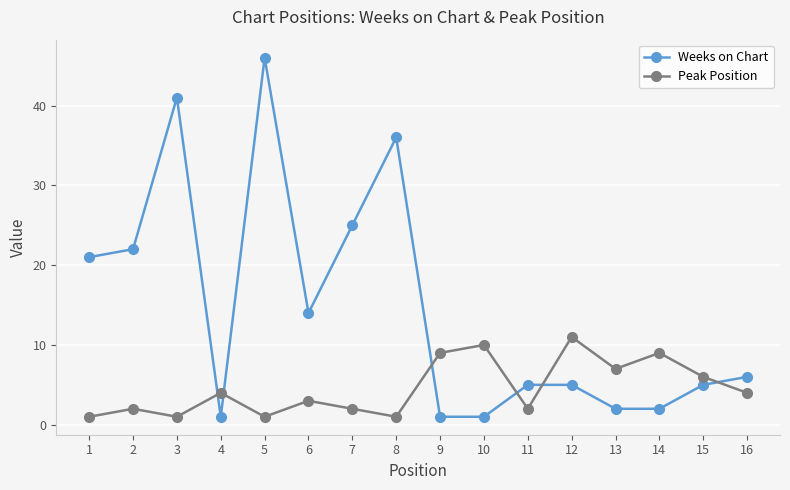

At 4, list the series in order from smallest to largest.

Weeks on Chart, Peak Position